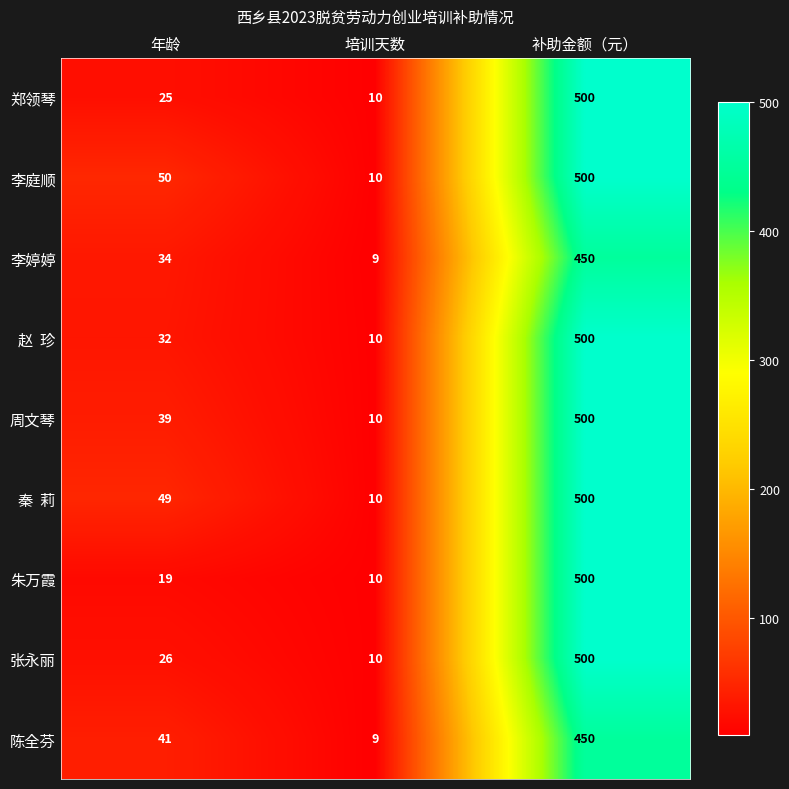

How many series are shown in this chart?

9